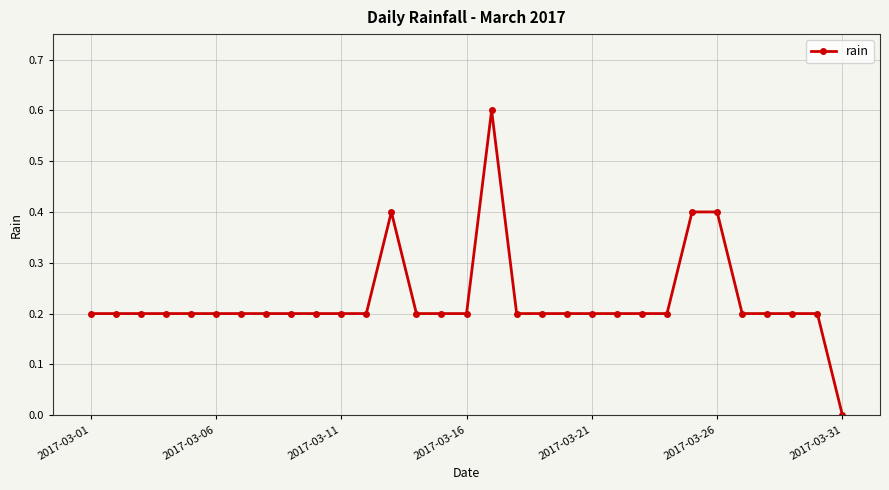

What is the average value?

0.2